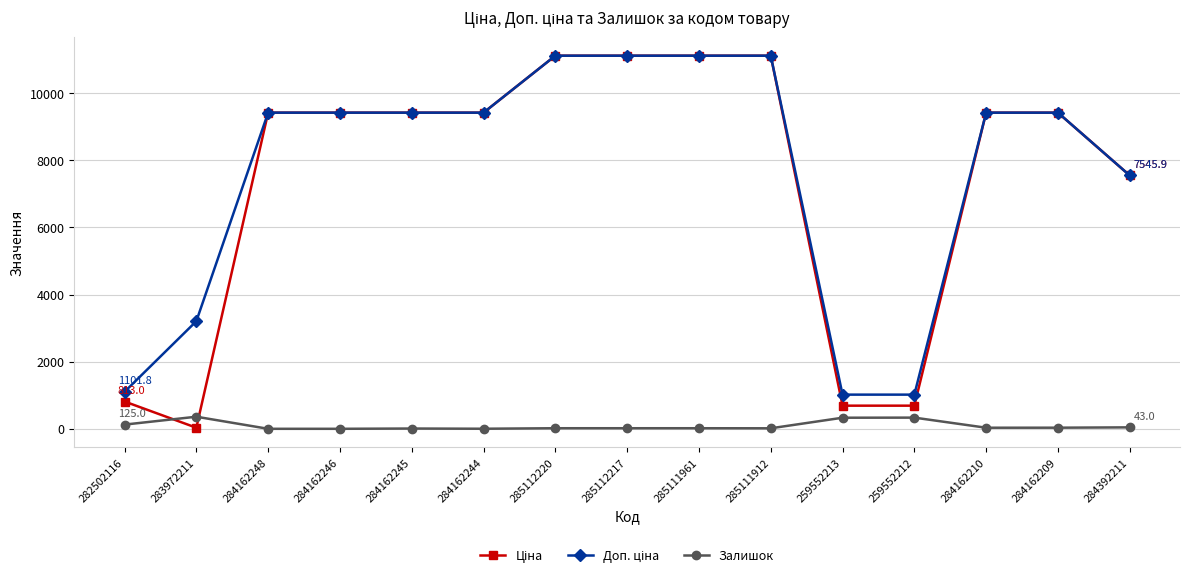

How many lines are shown in the chart?

3